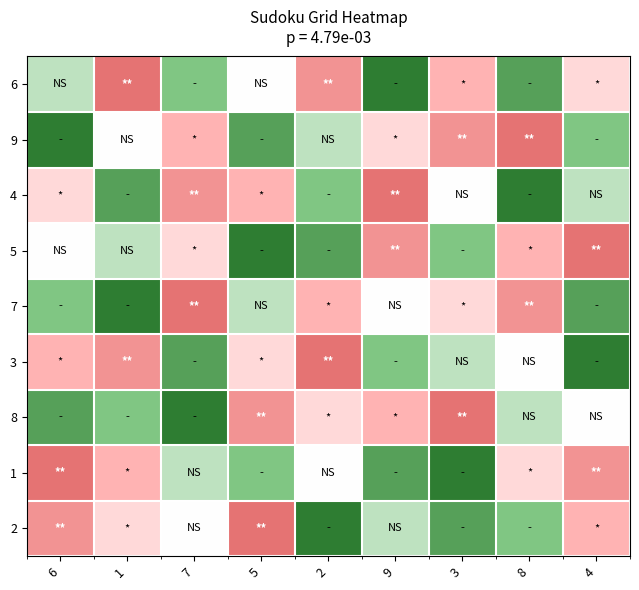

Reading left to right, extract all data points from this chart.

6: 6=6	1=1	7=7	5=5	2=2	9=9	3=3	8=8	4=4
9: 6=9	1=5	7=3	5=8	2=6	9=4	3=2	8=1	4=7
4: 6=4	1=8	7=2	5=3	2=7	9=1	3=5	8=9	4=6
5: 6=5	1=6	7=4	5=9	2=8	9=2	3=7	8=3	4=1
7: 6=7	1=9	7=1	5=6	2=3	9=5	3=4	8=2	4=8
3: 6=3	1=2	7=8	5=4	2=1	9=7	3=6	8=5	4=9
8: 6=8	1=7	7=9	5=2	2=4	9=3	3=1	8=6	4=5
1: 6=1	1=3	7=6	5=7	2=5	9=8	3=9	8=4	4=2
2: 6=2	1=4	7=5	5=1	2=9	9=6	3=8	8=7	4=3